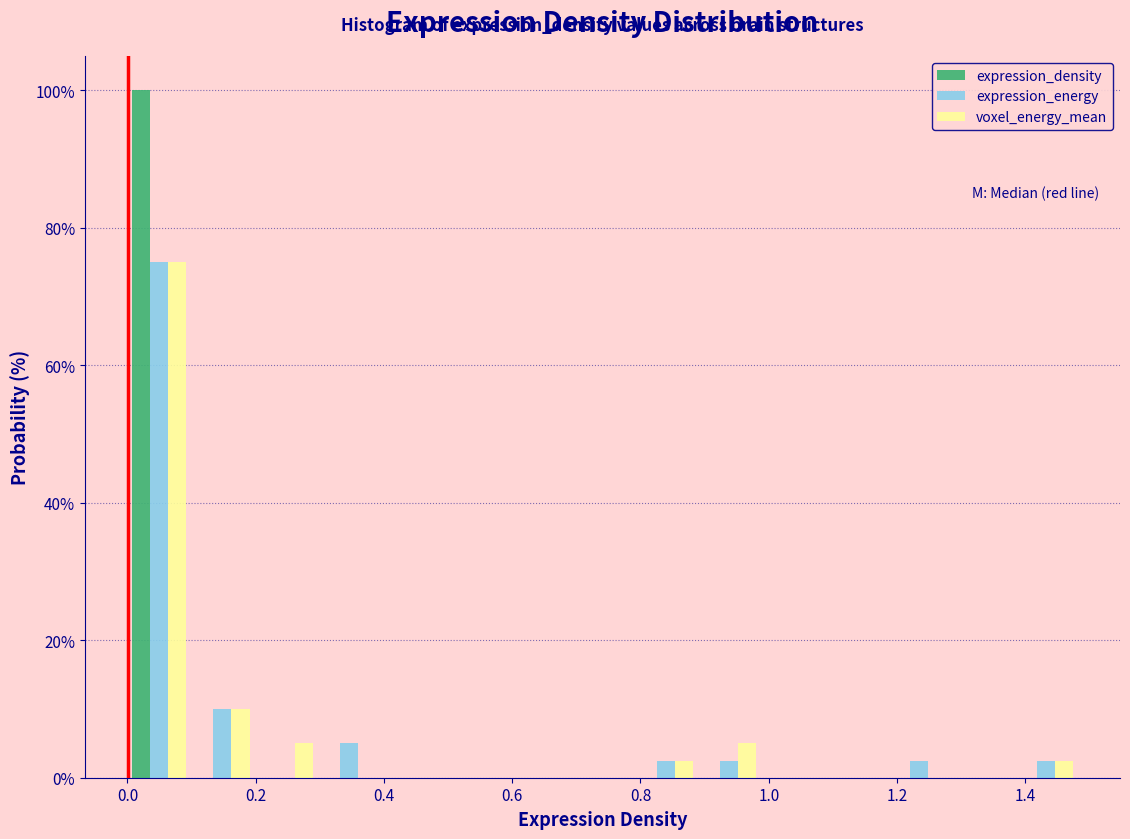

What is the height of the expression_energy bar covering 0.80 to 0.88 on the x-axis? Neither the bar edges nor the heights are printed on the chart, so give them approximately, as read against the axes.

2